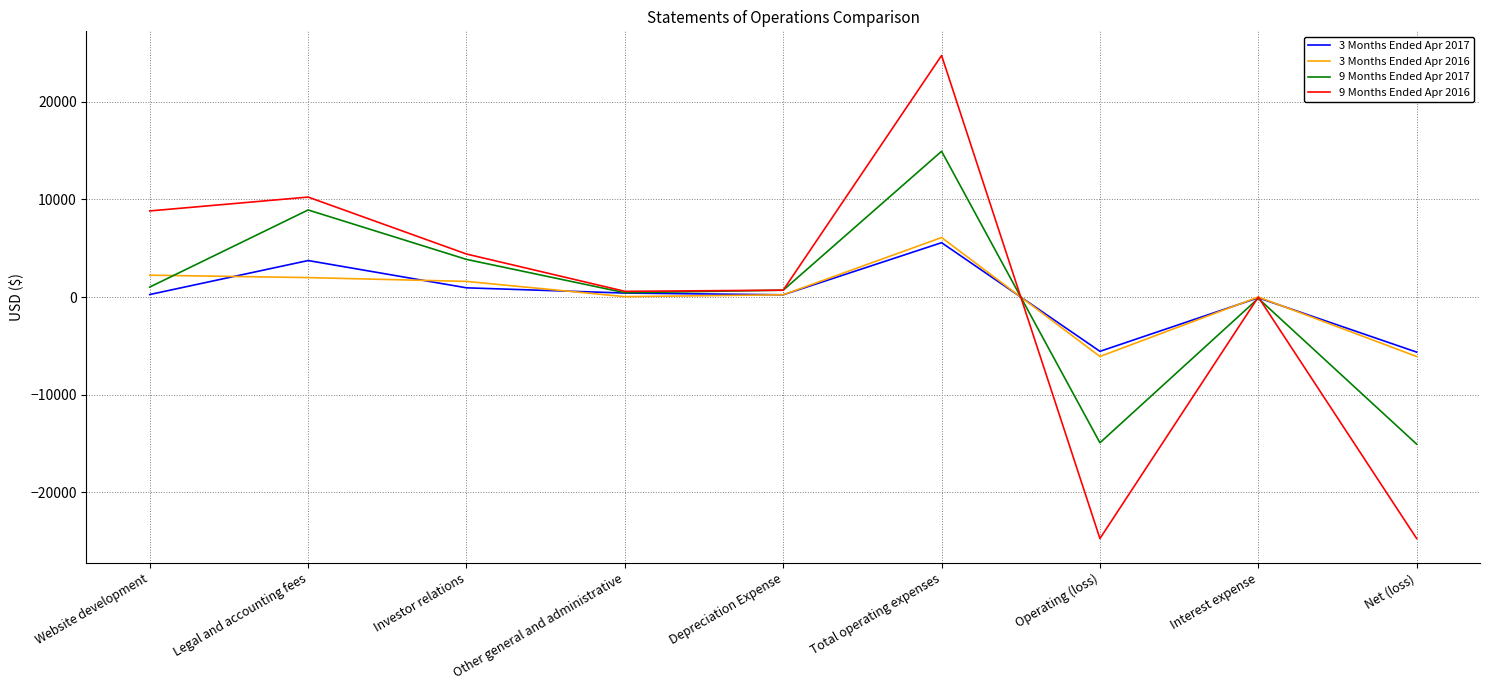

Which category has the highest value in the 3 Months Ended Apr 2017 series?

Total operating expenses